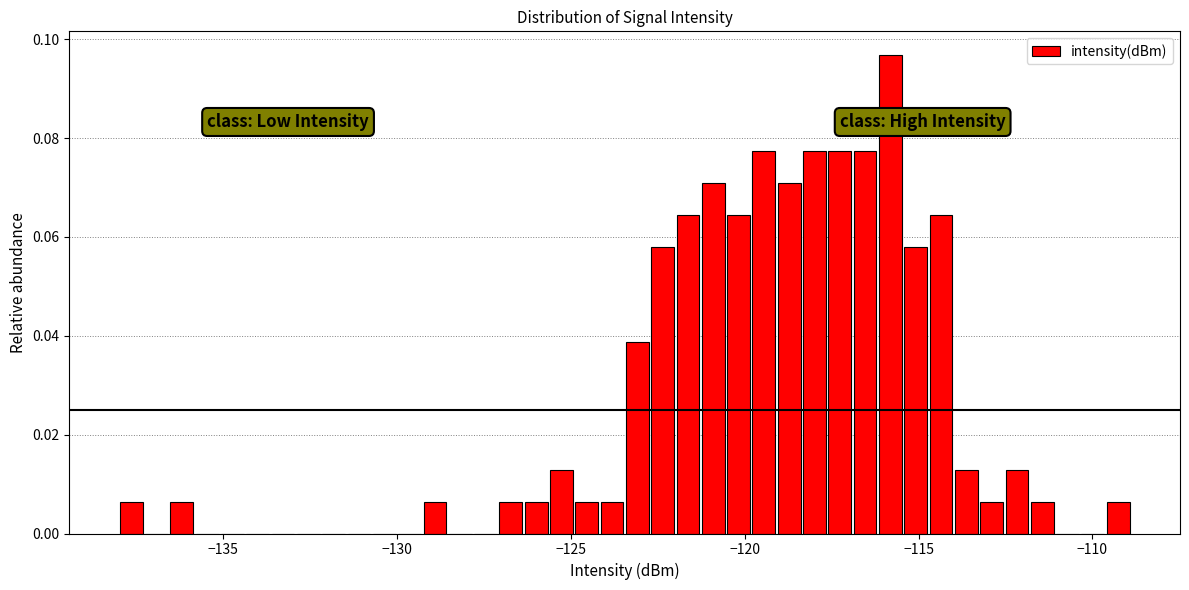

Around what value on the x-axis is the tallest bar? Give the approximate position of its centre, as read against the axis.

-116.0